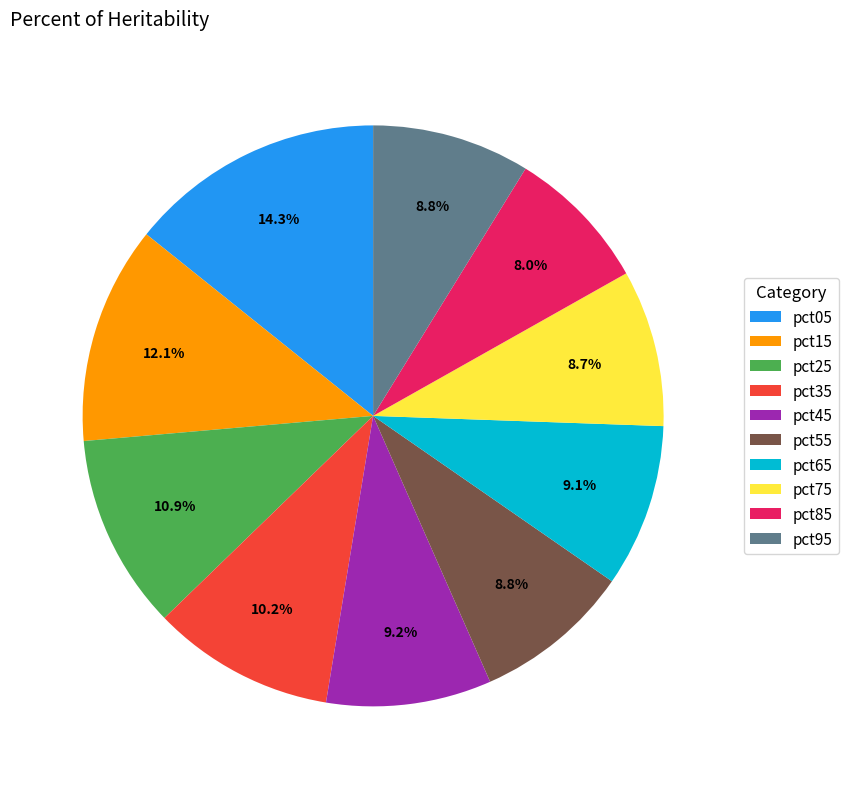

How many slices are in this pie chart?

10